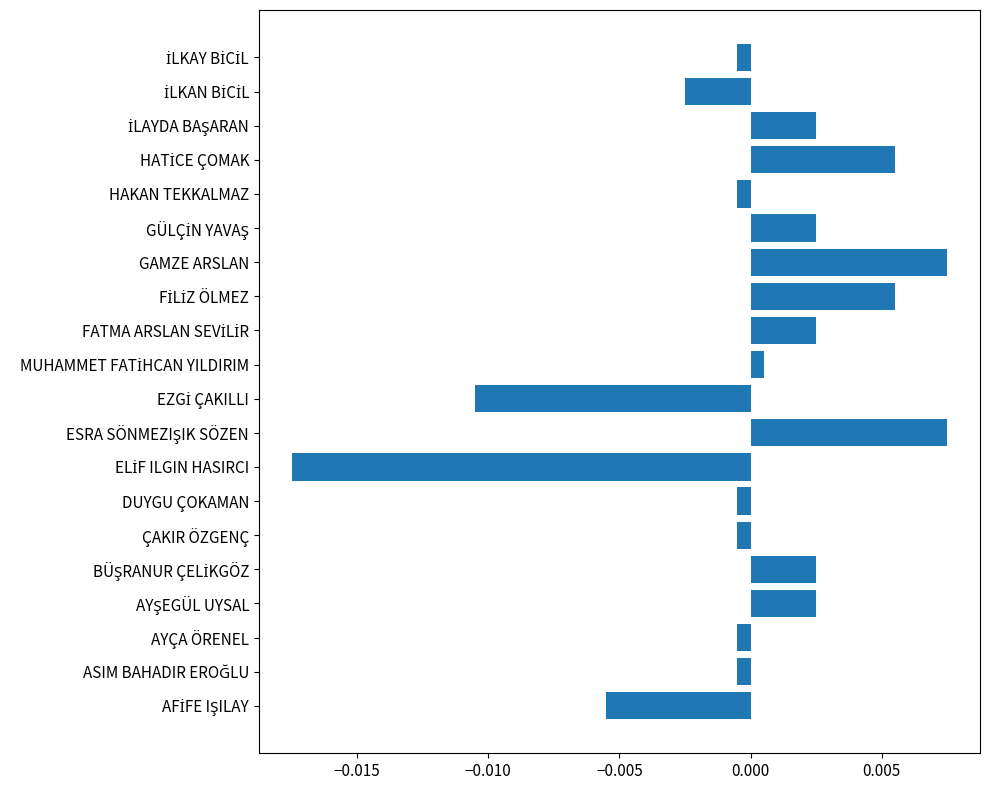

Count the number of data series in this chart.

1